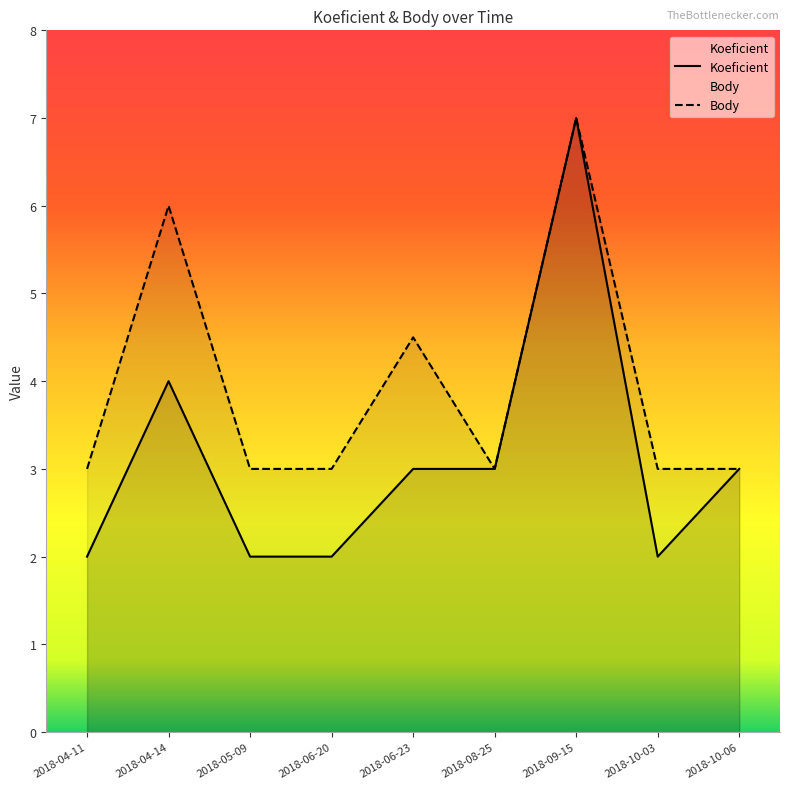

List the series in order of their overall mean, highest first.

Body, Koeficient